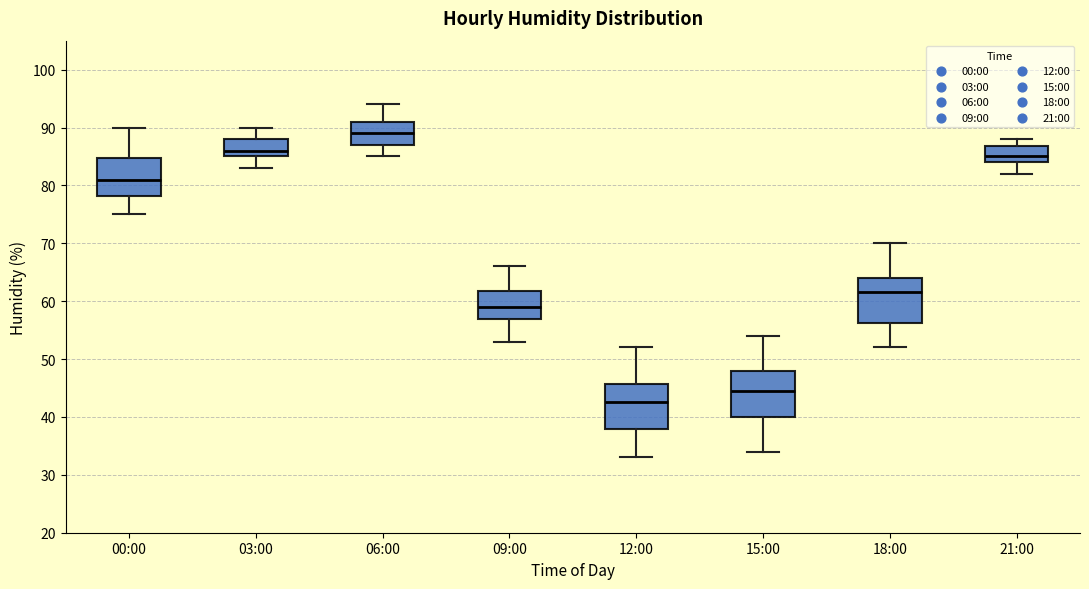

Reading left to right, transcribe this box plot: for each box, give where its median line is, the range the box spans, and where its two whiskers end, as read against the y-axis. The values are not printed on the chart, so give them approximately, as read against the axis.

00:00: median 81, box 78 to 85, whiskers 75 to 90
03:00: median 86, box 85 to 88, whiskers 83 to 90
06:00: median 89, box 87 to 91, whiskers 85 to 94
09:00: median 59, box 57 to 62, whiskers 53 to 66
12:00: median 43, box 38 to 46, whiskers 33 to 52
15:00: median 45, box 40 to 48, whiskers 34 to 54
18:00: median 62, box 56 to 64, whiskers 52 to 70
21:00: median 85, box 84 to 87, whiskers 82 to 88